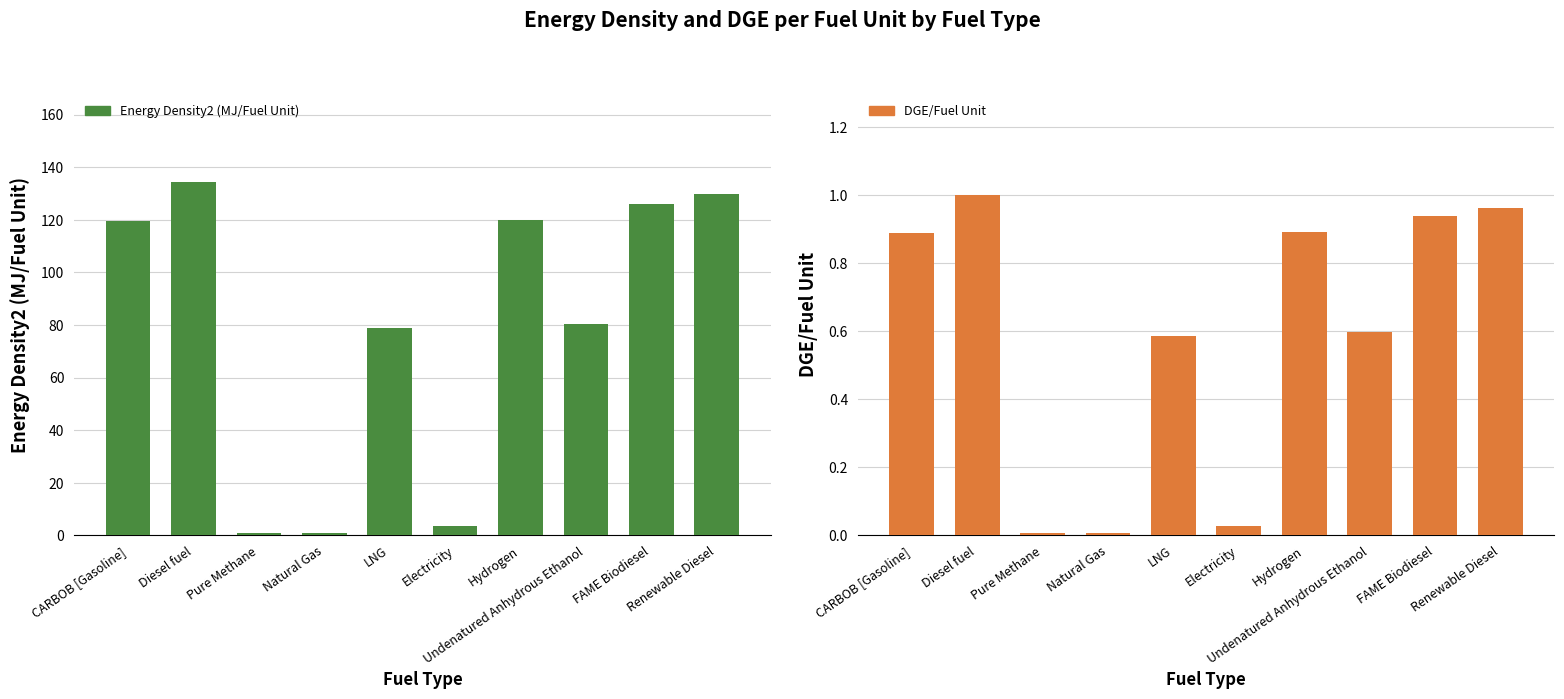

What are all the series names shown in the legend?

Energy Density2 (MJ/Fuel Unit), DGE/Fuel Unit